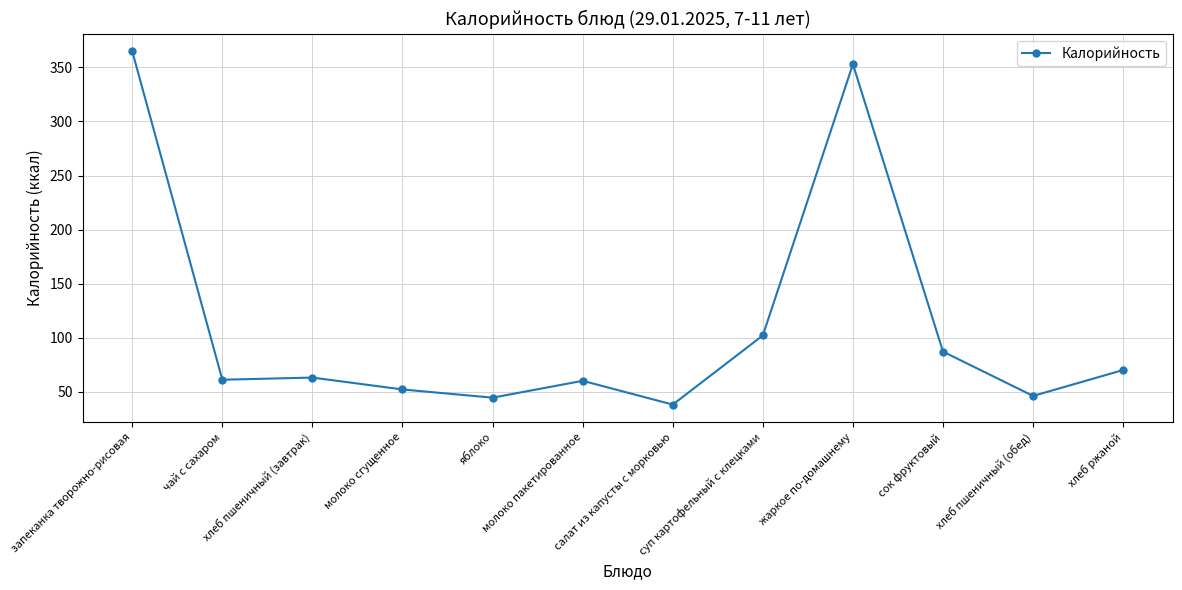

Which category has the highest value across all series?

запеканка творожно-рисовая